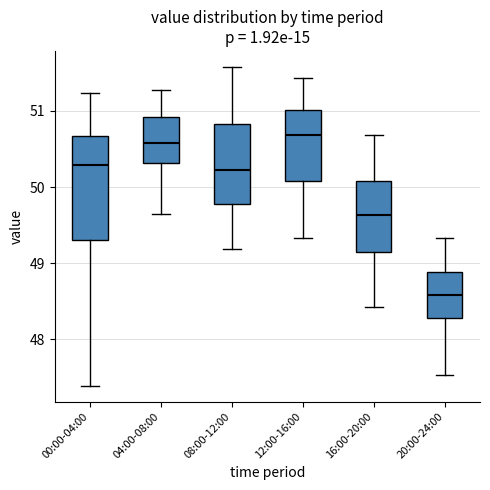

Where does the lower whisker of the box for 20:00-24:00 end on the y-axis? The values are not printed on the chart, so give them approximately, as read against the axis.

47.5